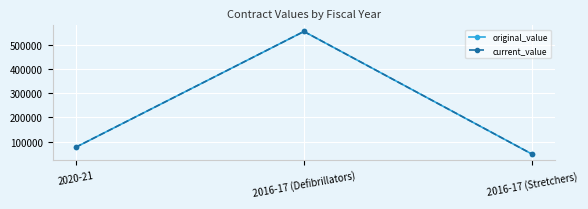

Is it true that current_value equals 836682.0 at 2016-17 (Defibrillators)?

False